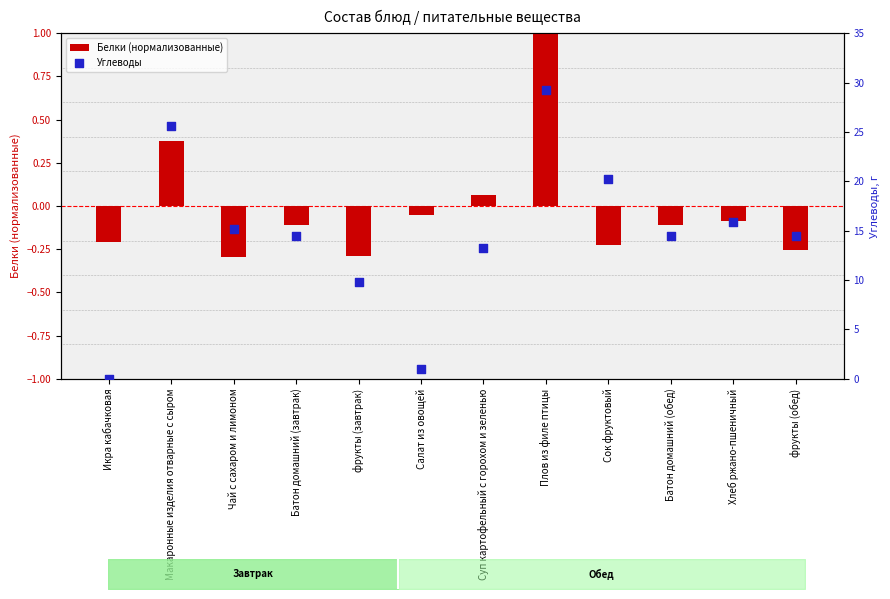

What is the total value across all series at Чай с сахаром и лимоном?

14.9